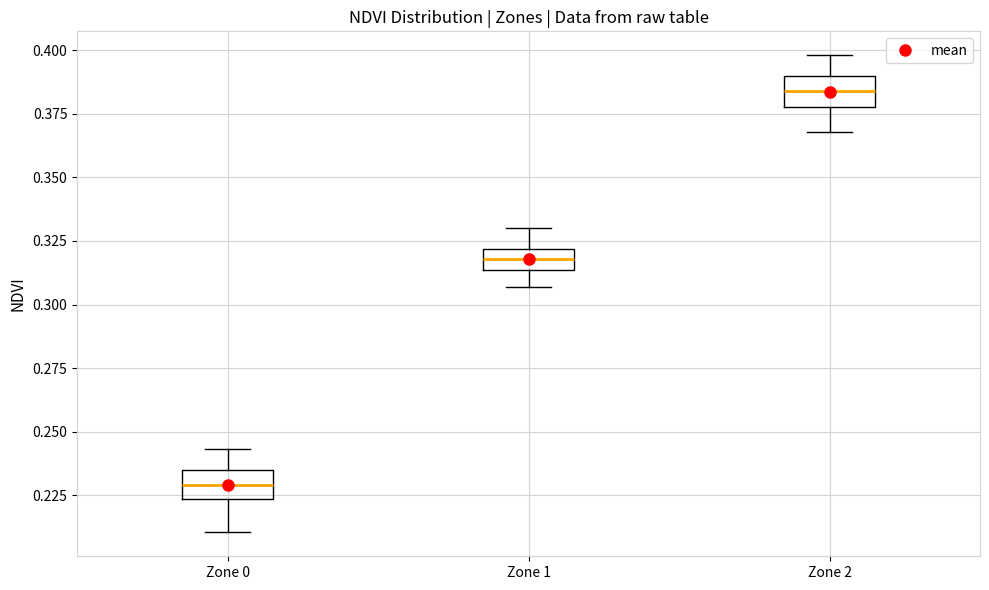

Which box has the highest median line?

Zone 2